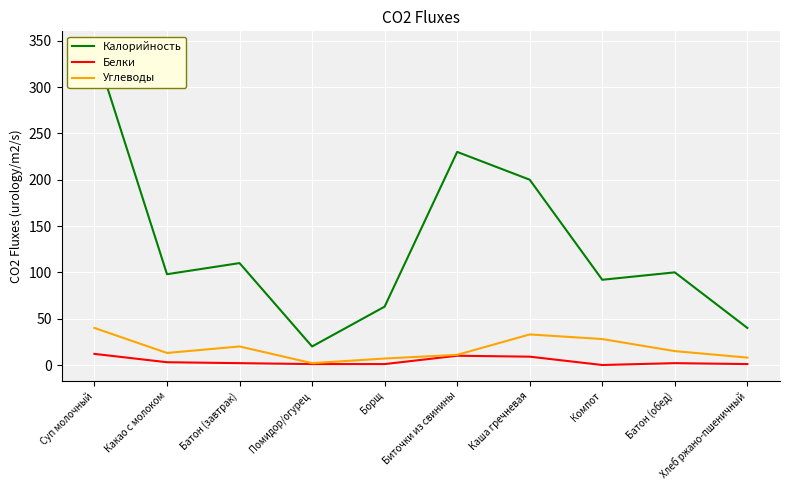

The Калорийность series shows 375 at Биточки из свинины. True or false?

False